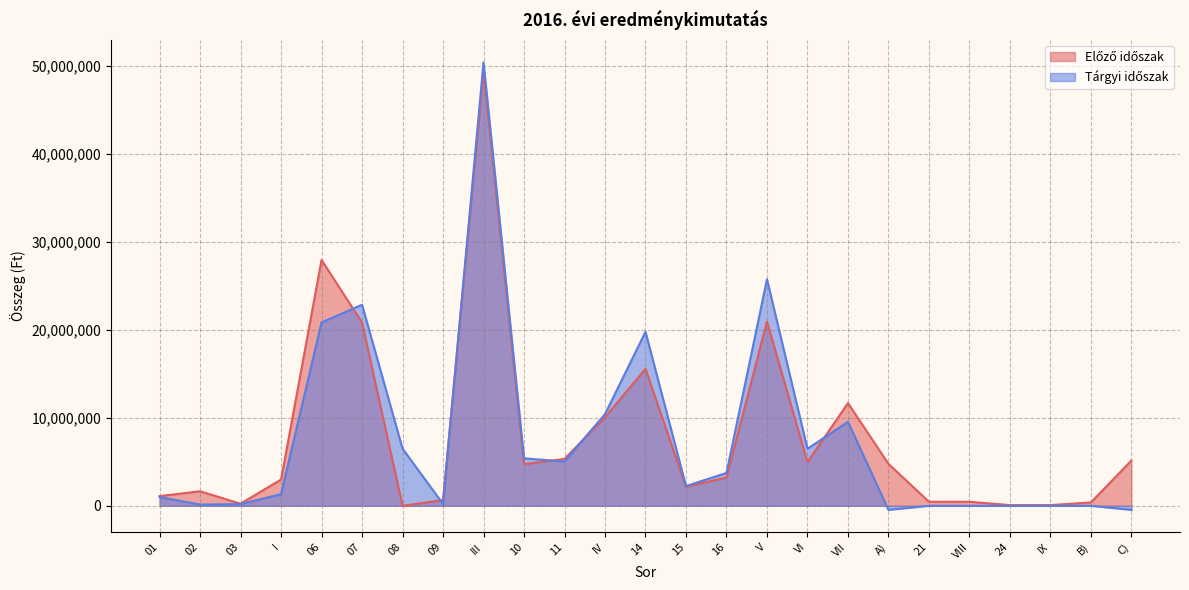

True or false: Tárgyi időszak and Előző időszak intersect in this chart.

True